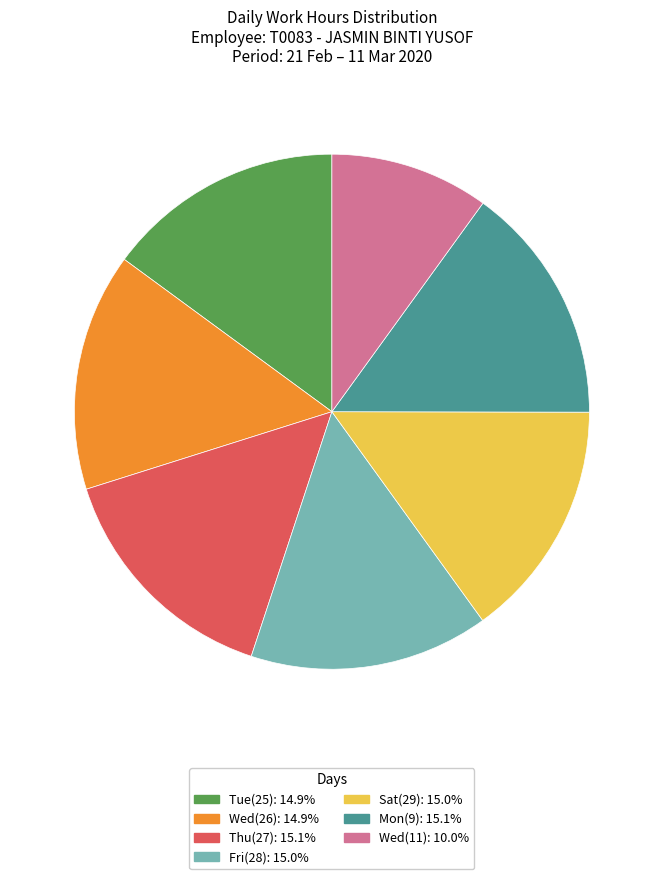

Approximately how many times larger is the value at Thu(27): 15.1% compared to Mon(9): 15.1%?

1.0